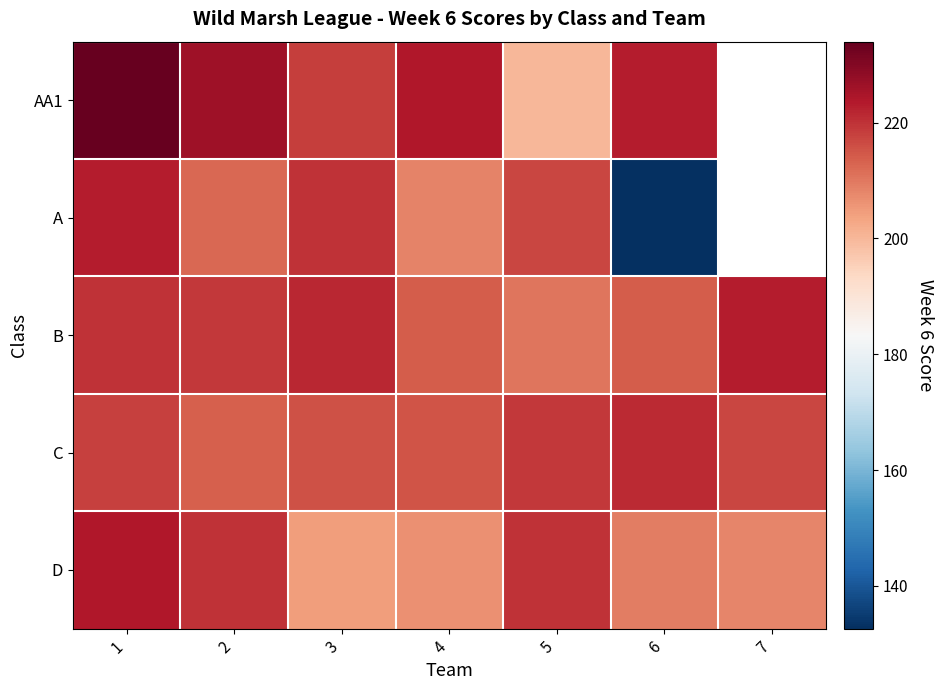

The value of AA1 at 6 is 399.0. True or false?

False